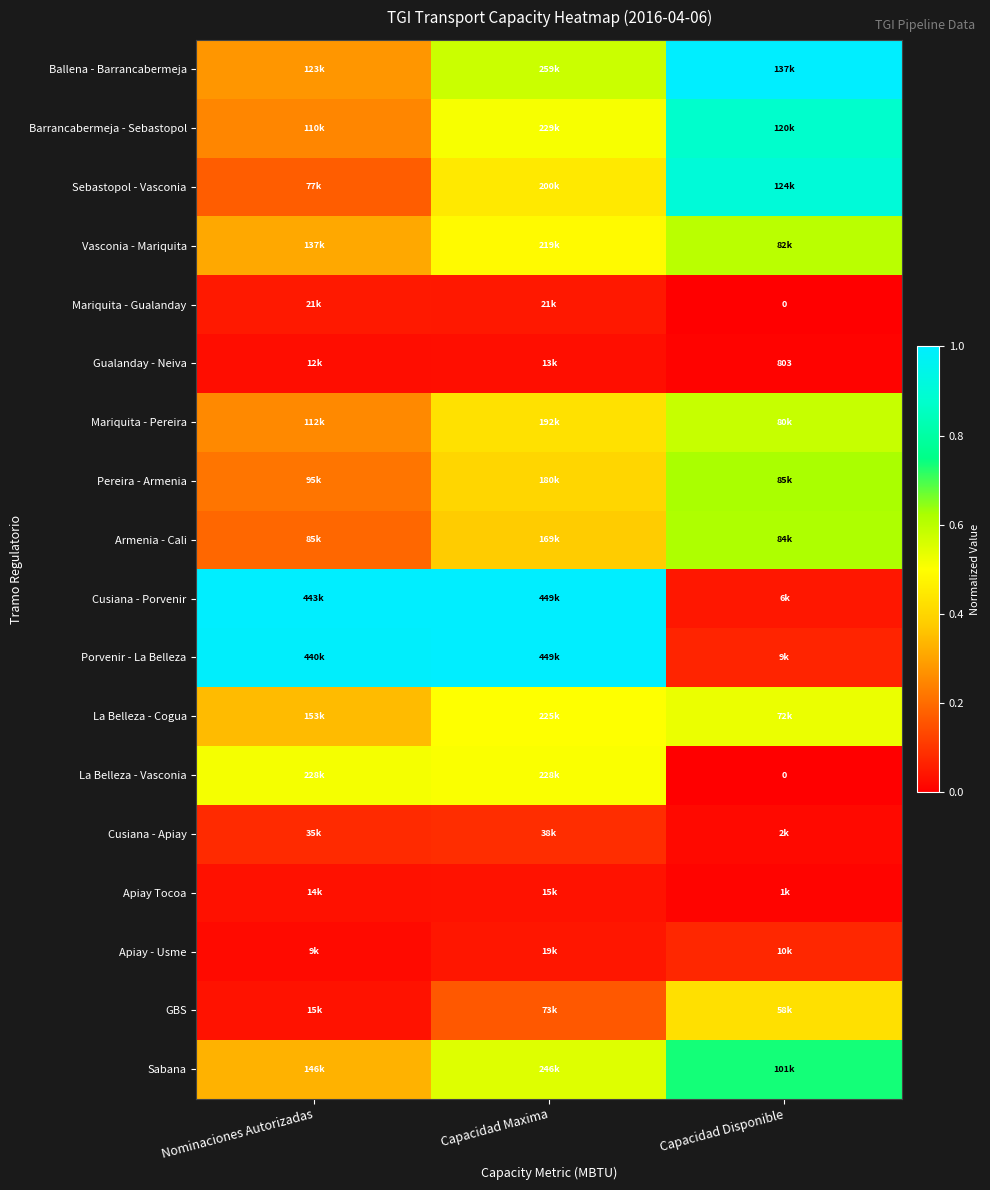

Is it true that Gualanday - Neiva equals 0.0 at Nominaciones Autorizadas?

False